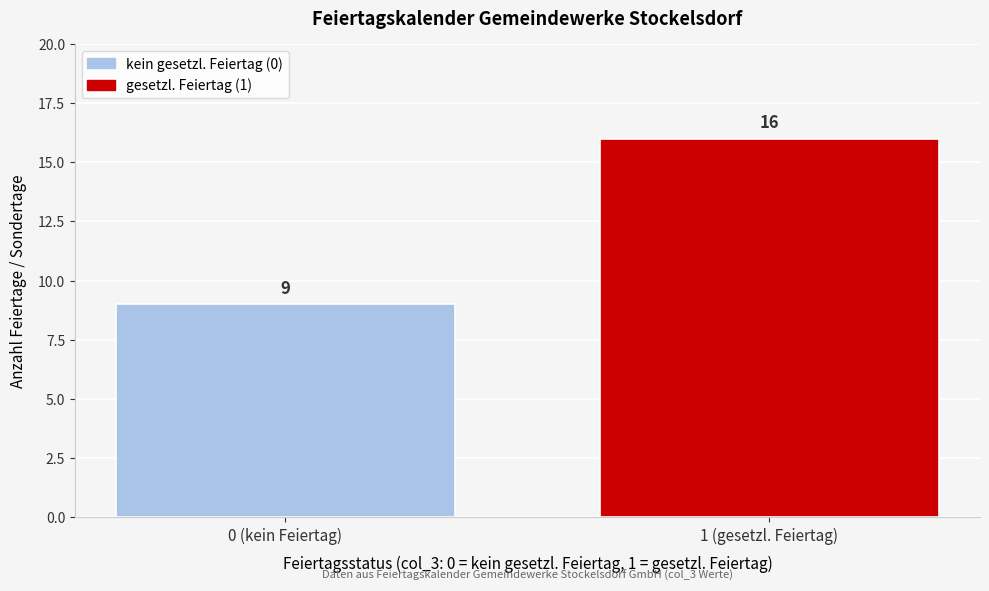

Reading right to left, extract all data points from this chart.

1 (gesetzl. Feiertag)=16	0 (kein Feiertag)=9